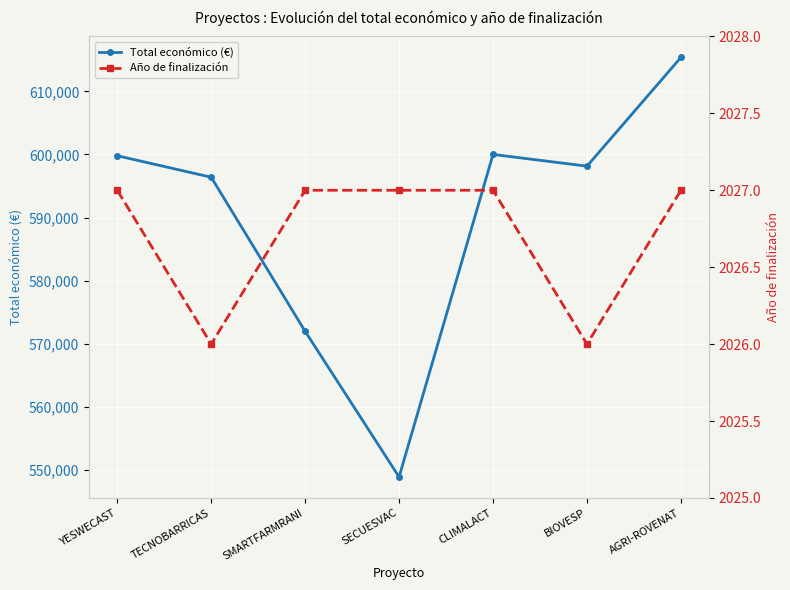

What is the difference between the maximum and minimum values in the Año de finalización series?

1